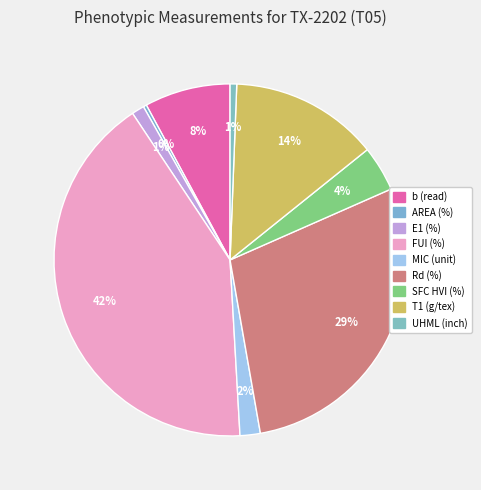

Which slice is the largest?

FUI (%)